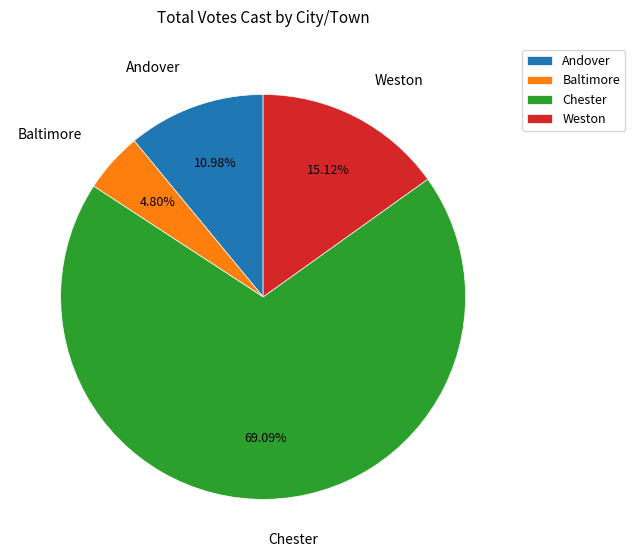

Count the number of slices in the pie.

4